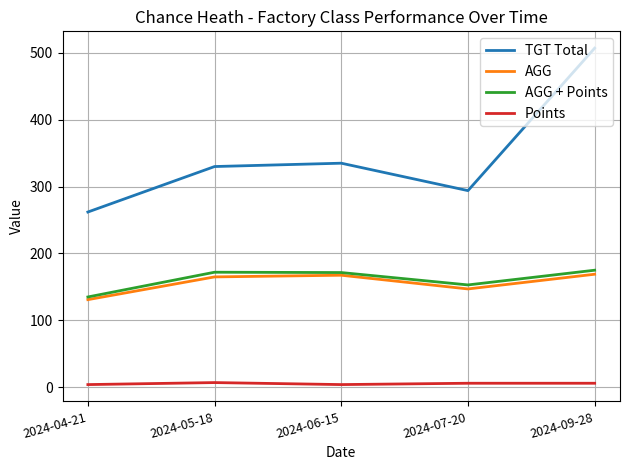

True or false: TGT Total has a value of 294.0 at 2024-07-20.

True